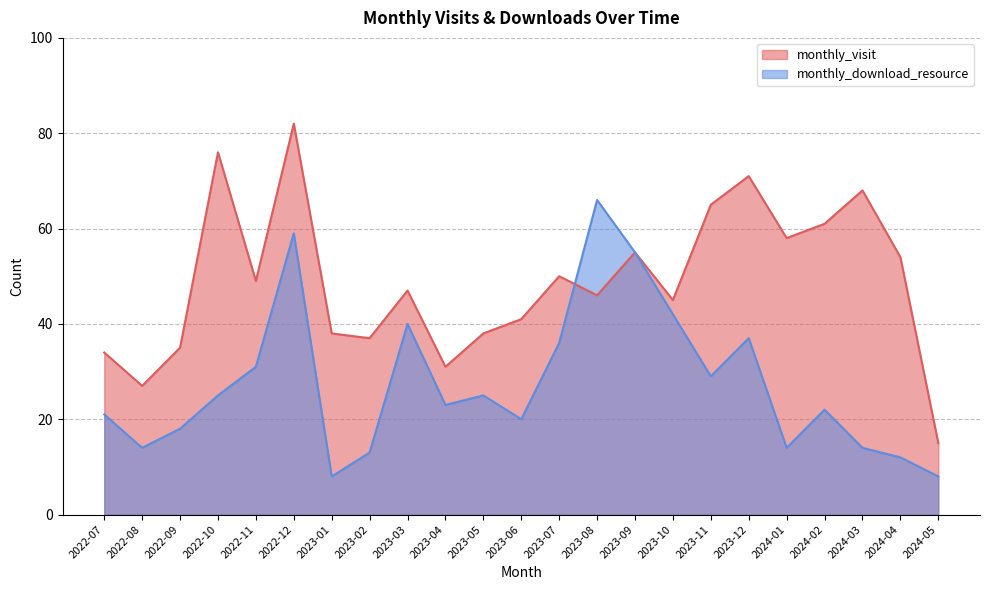

True or false: monthly_download_resource has more than 0 interior local peaks.

True